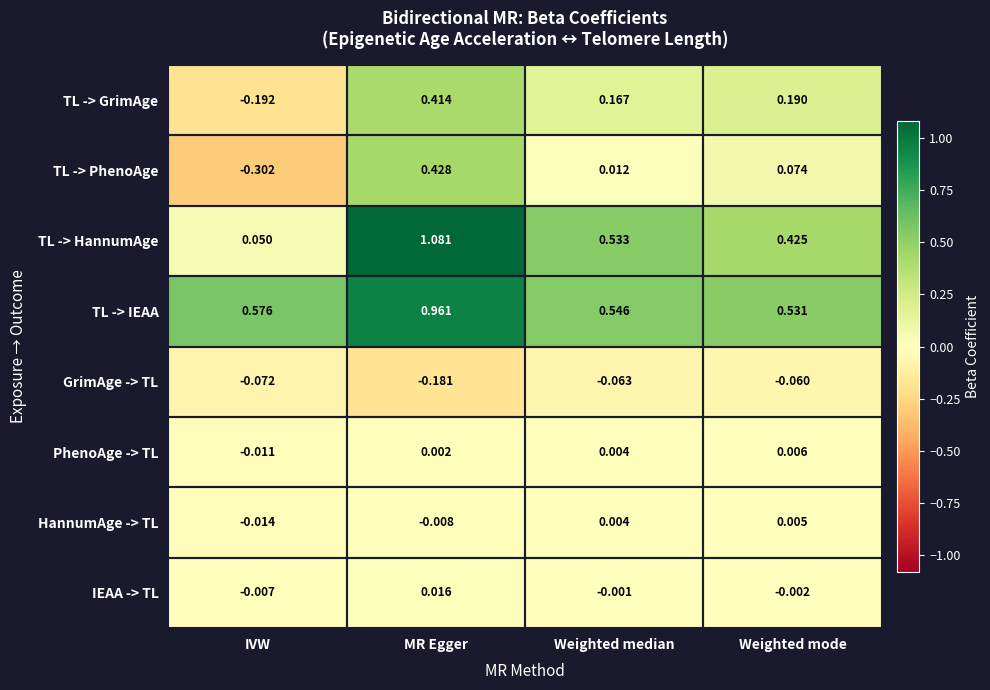

Which category has the highest value across all series?

MR Egger